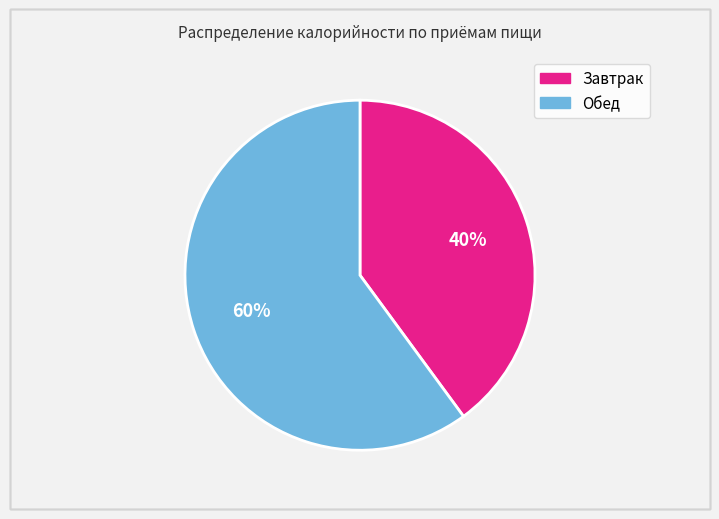

Which category accounts for the majority?

Обед